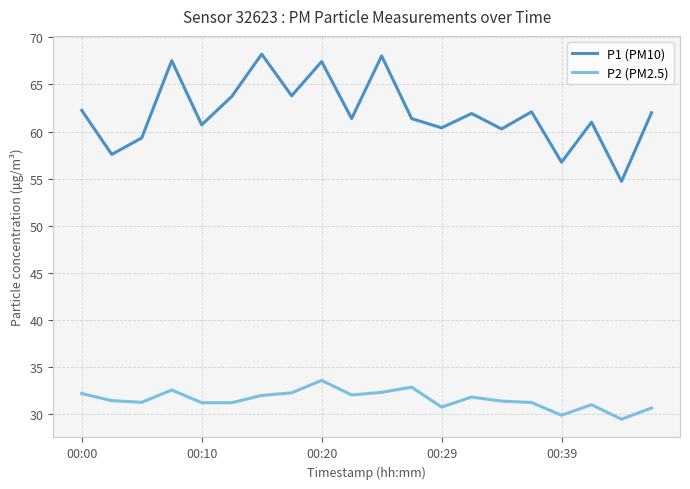

What is the difference between the maximum and minimum values in the P2 (PM2.5) series?

4.1